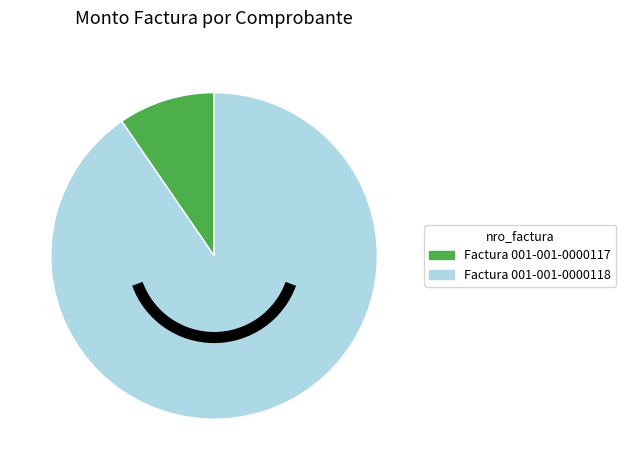

How many segments does this pie chart have?

2